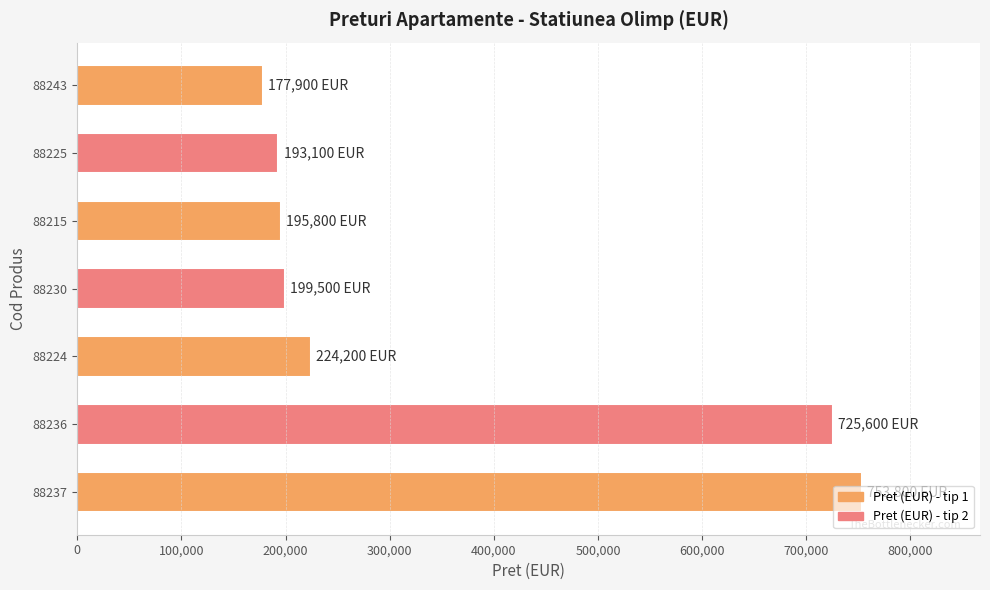

Approximately how many times larger is the value at 88215 compared to 88237?

0.3